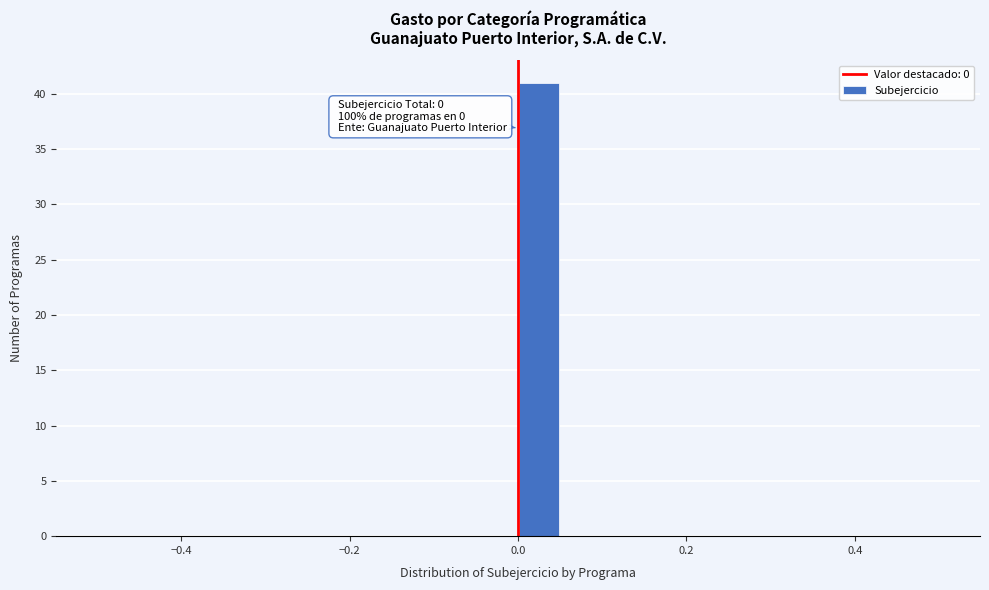

Read against the x-axis, roughly where is the centre of the tallest bar?

0.02